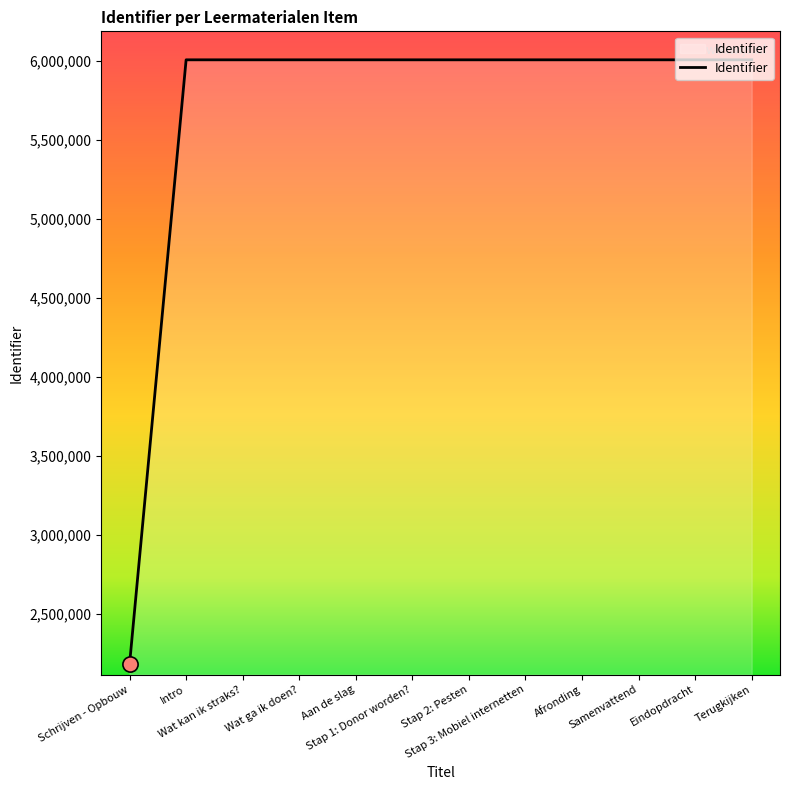

What is the change in value from Schrijven - Opbouw to Stap 3: Mobiel internetten?

+3825651